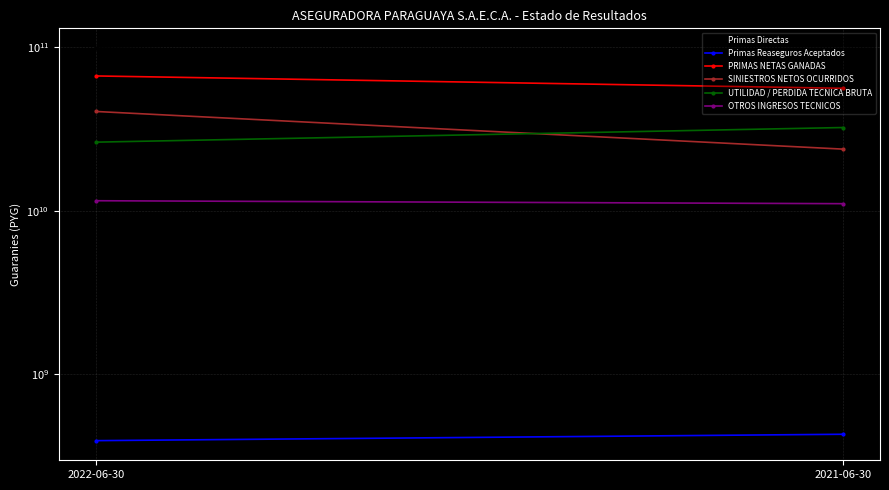

Is this an area chart (filled region under the line)?

No